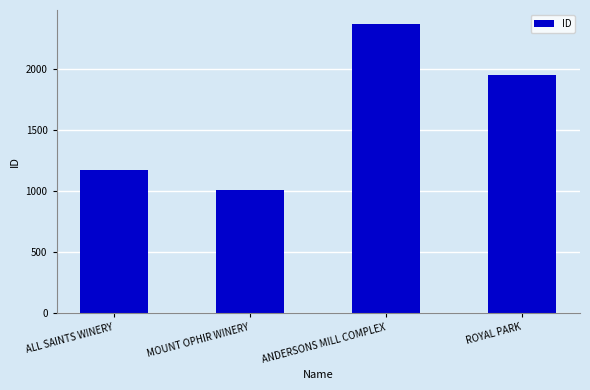

What is the approximate value at ROYAL PARK, to the nearest 50?

1950